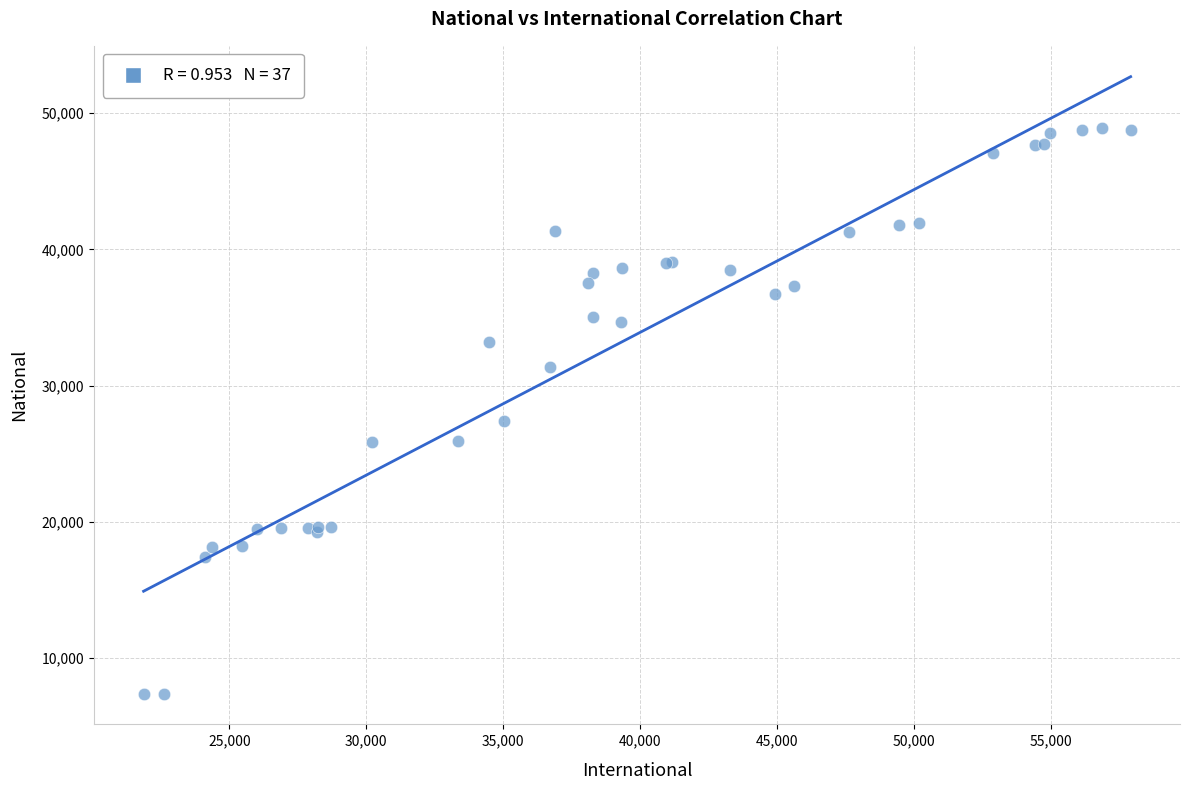

What Y value in the scatter plot is closest to 28174?

27377